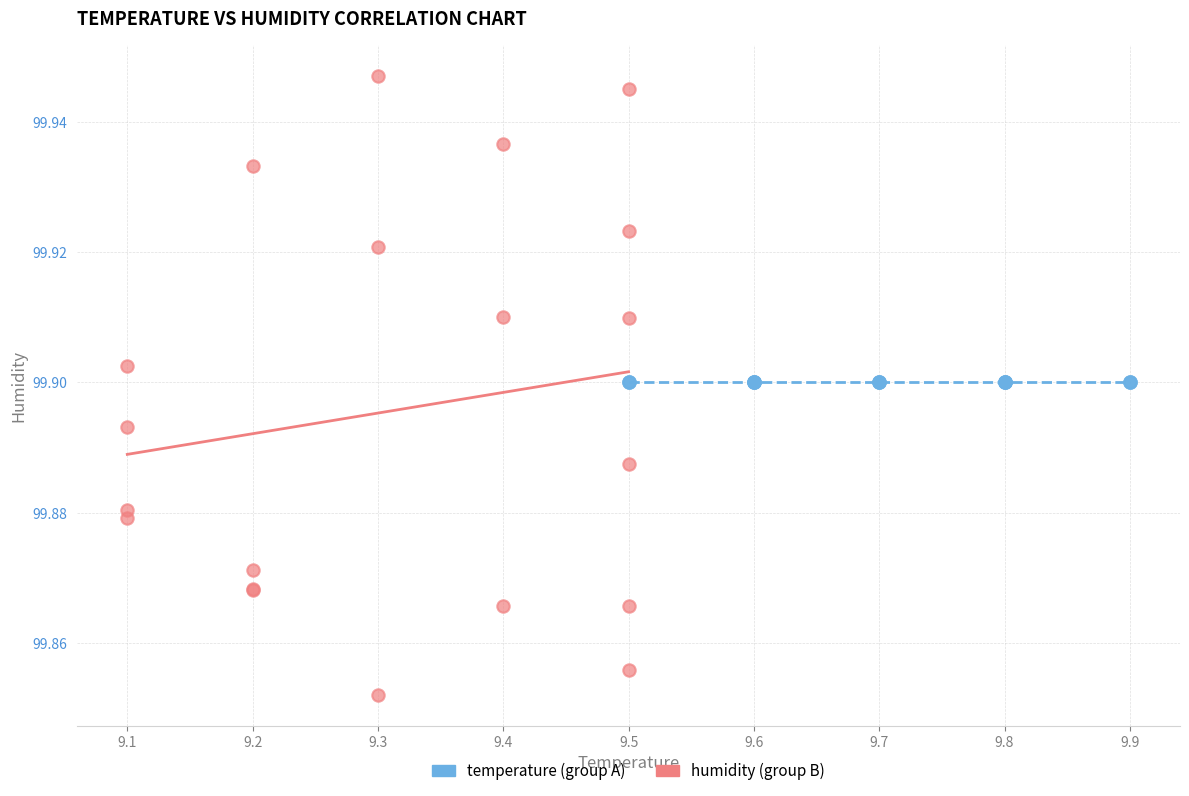

Which series reaches the maximum Y coordinate?

humidity (group B)